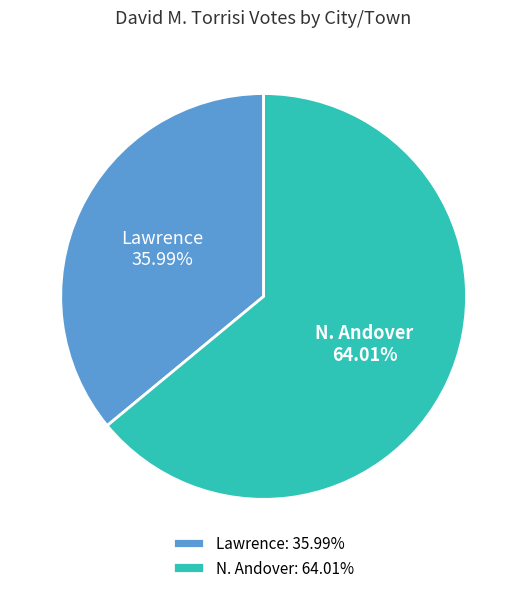

To the nearest percent, what portion does Lawrence represent?

36%